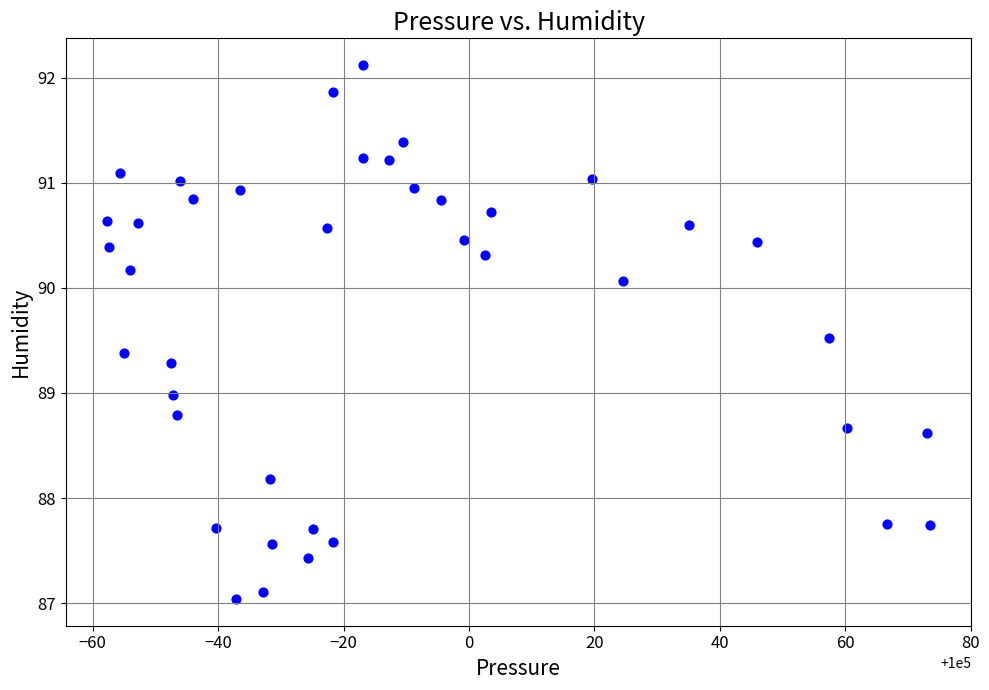

What is the range of X values (max minus min)?

131.2